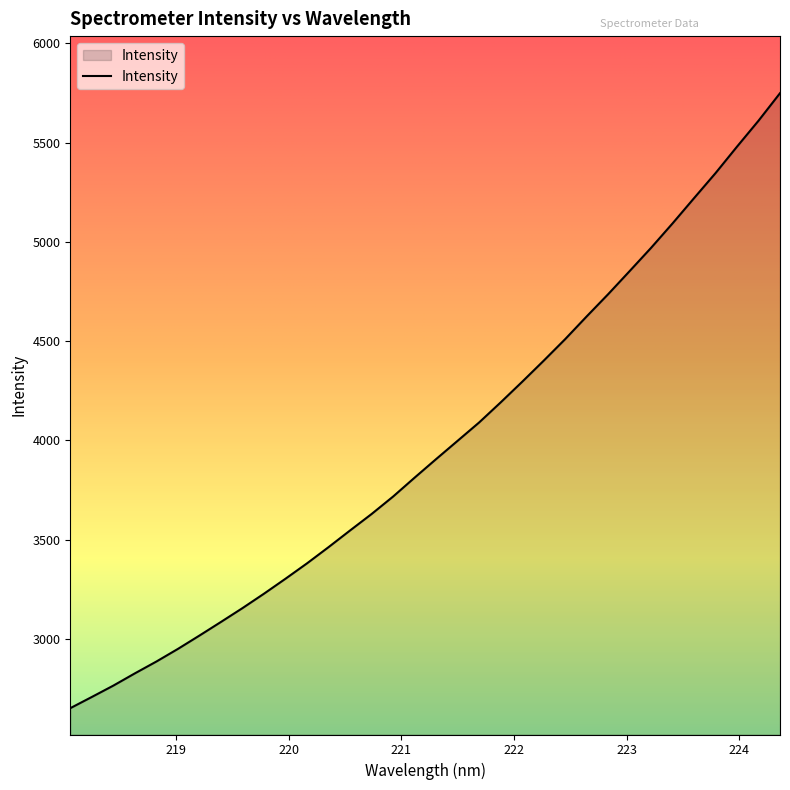

What is the maximum value shown in the chart?

5748.6